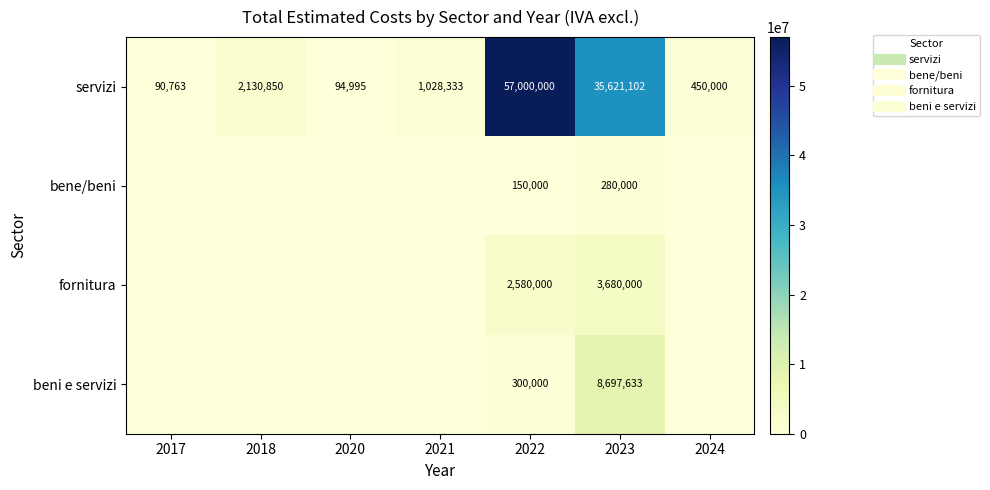

What is the greatest value displayed?

57000000.0